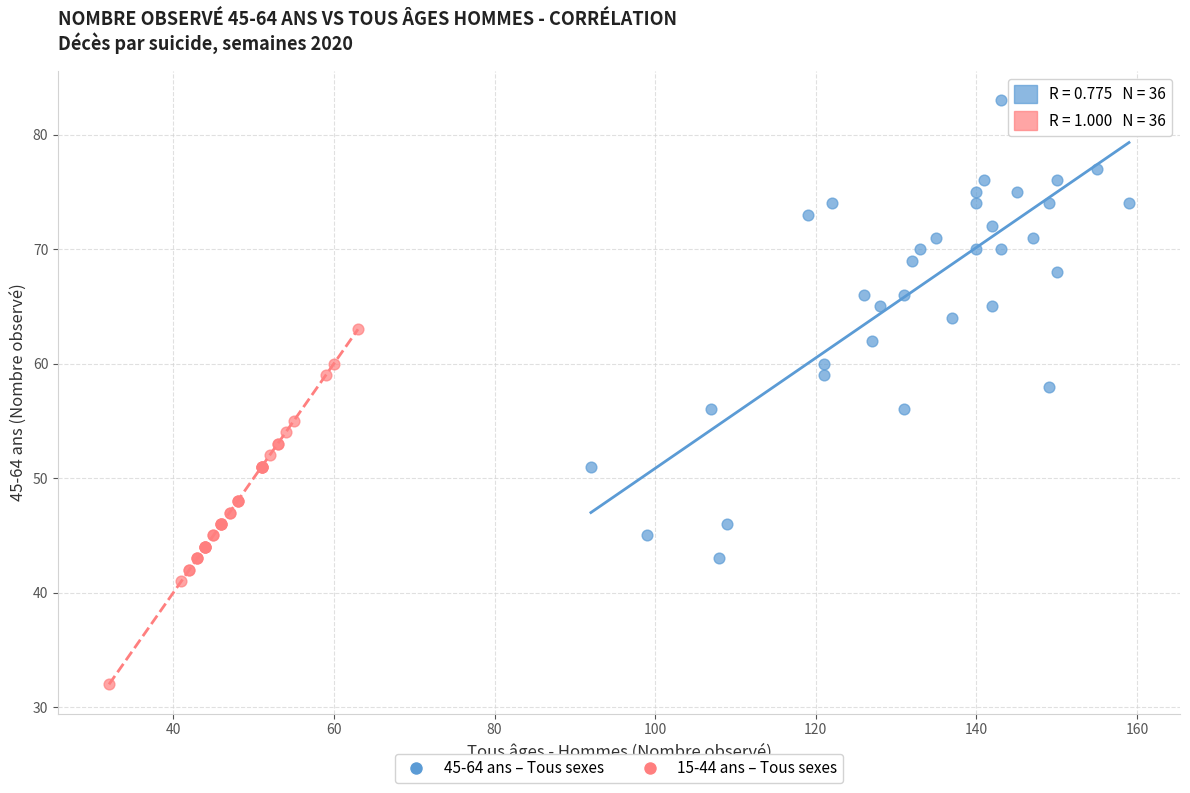

What are all the series names shown in the legend?

45-64 ans – Tous sexes, 15-44 ans – Tous sexes